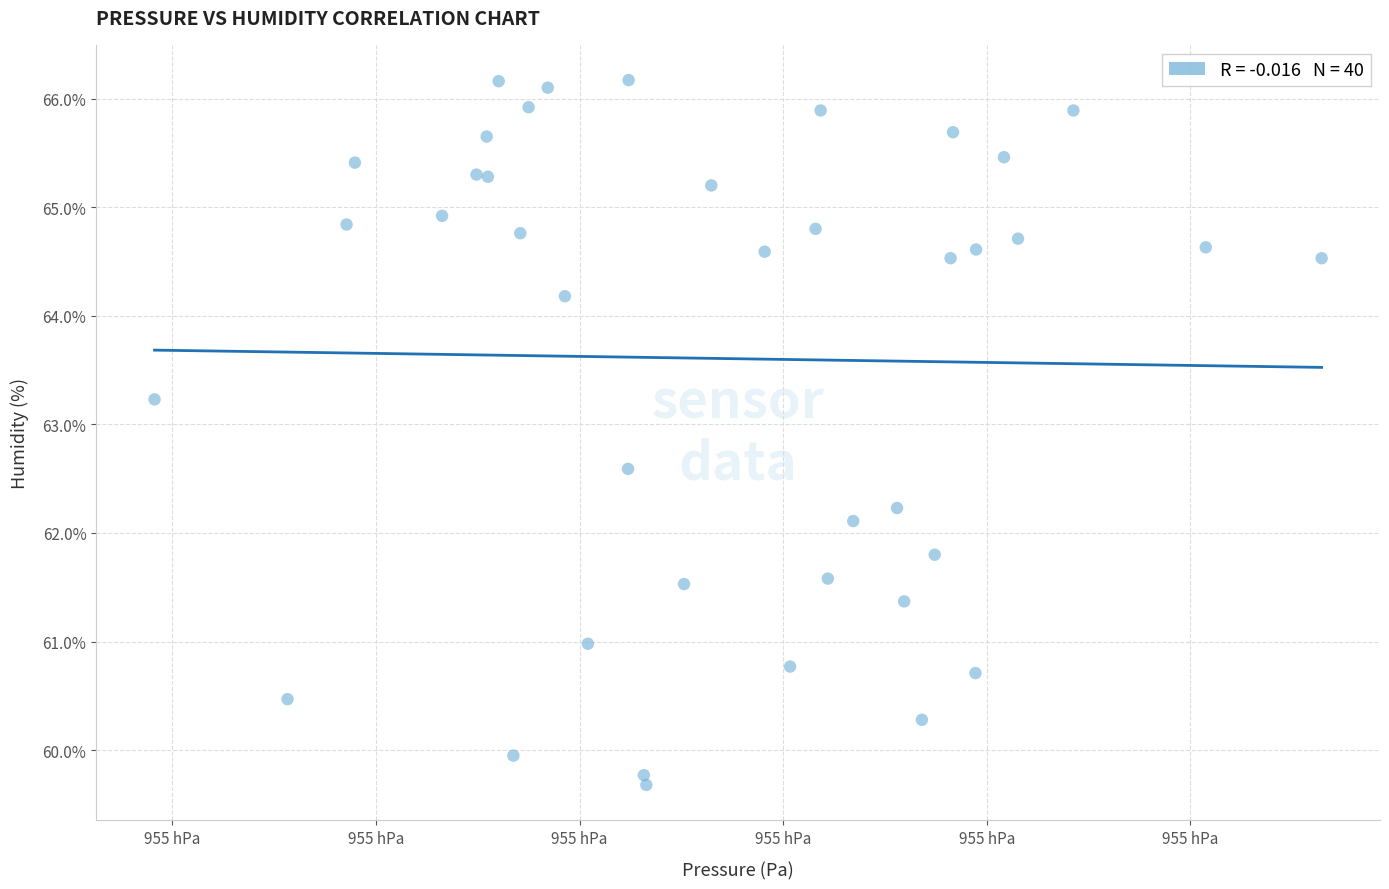

What Y value in the scatter plot is closest to 62?

62.1